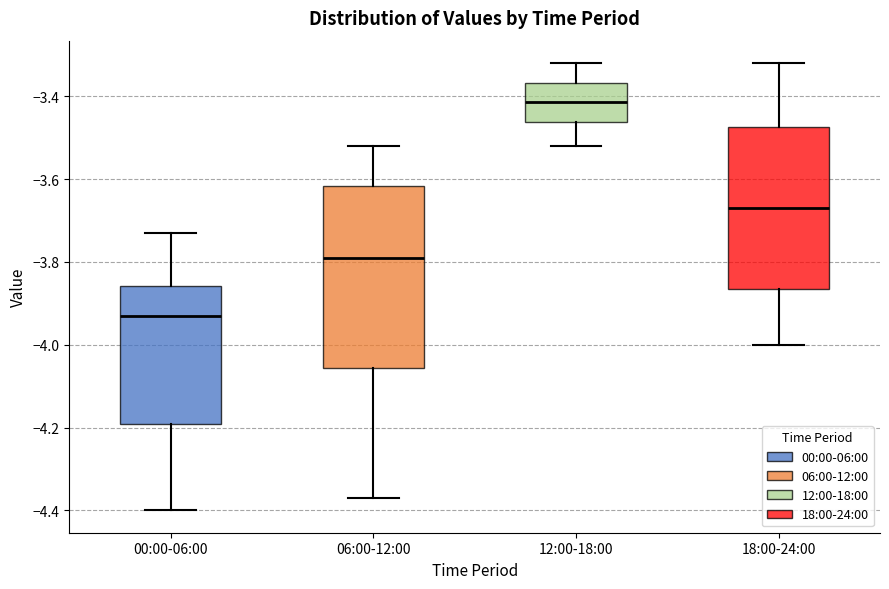

Where is the upper edge of the box for 06:00-12:00 on the y-axis? The values are not printed on the chart, so give them approximately, as read against the axis.

-3.62